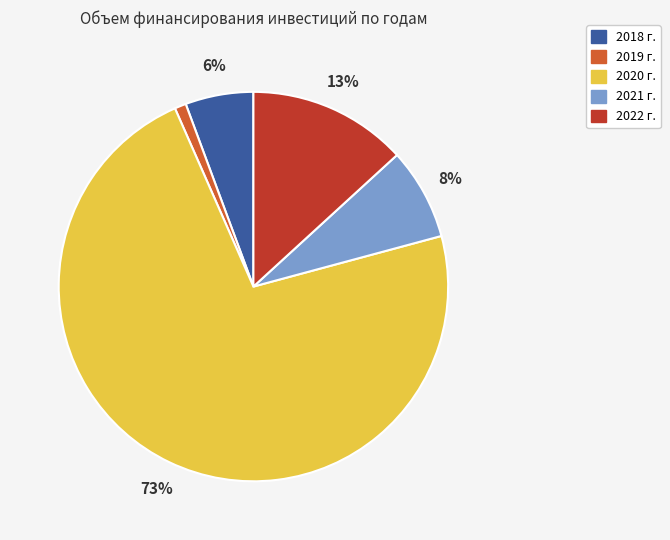

To the nearest percent, what portion does 2018 г. represent?

6%